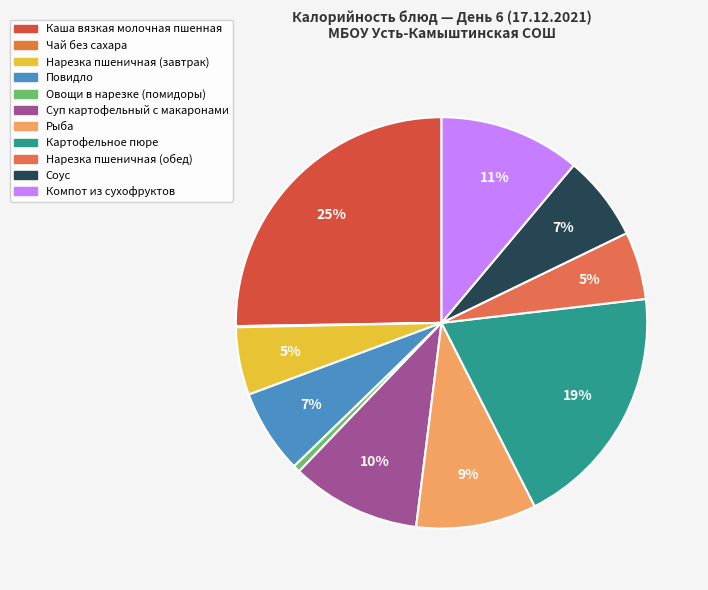

How many segments does this pie chart have?

11